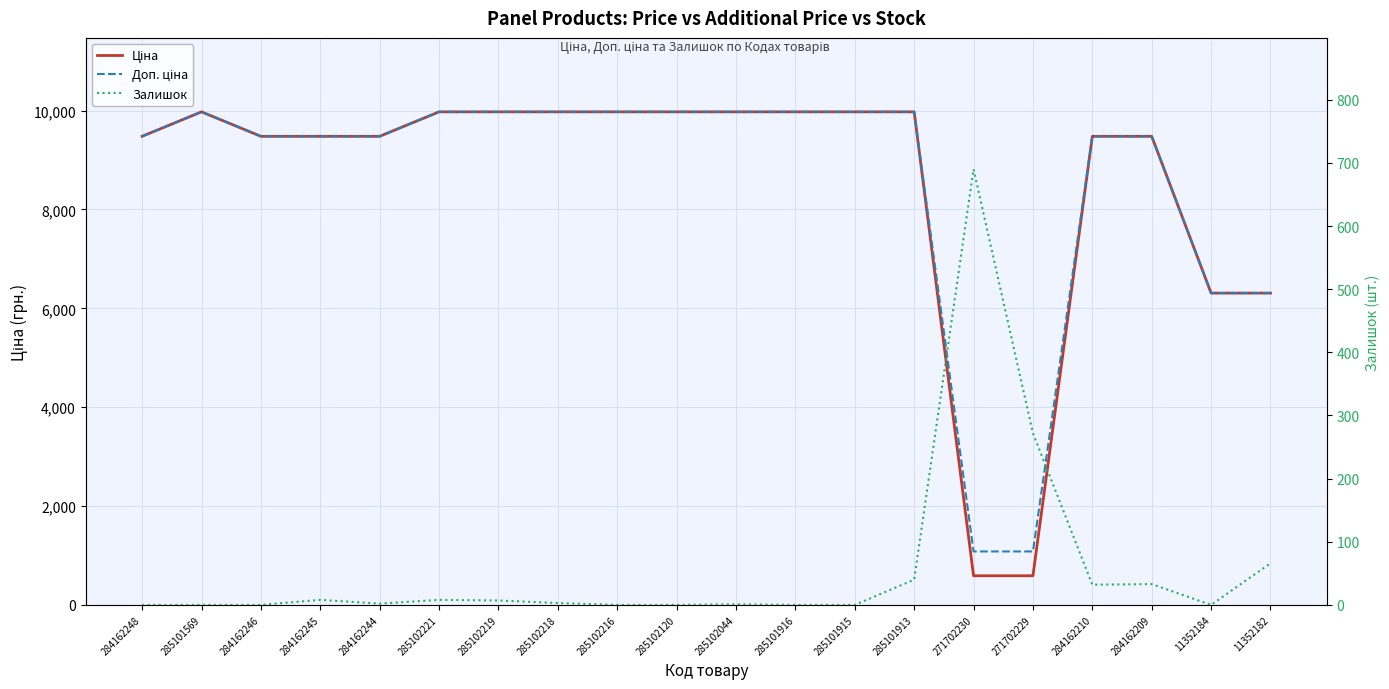

What is the maximum value shown in the chart?

9975.0